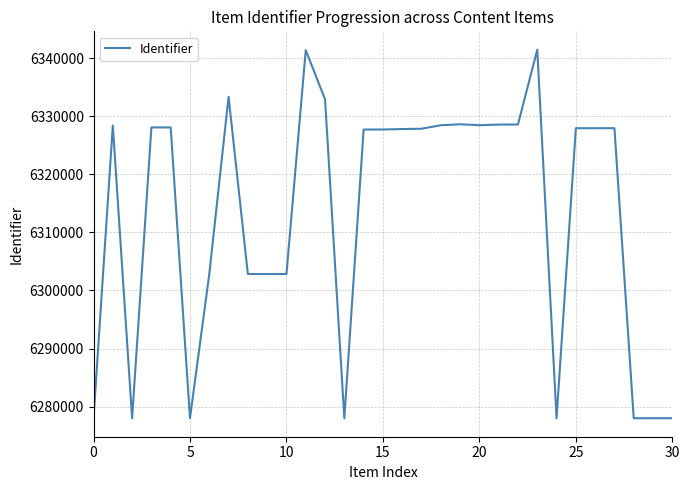

What is the maximum value shown in the chart?

6341456